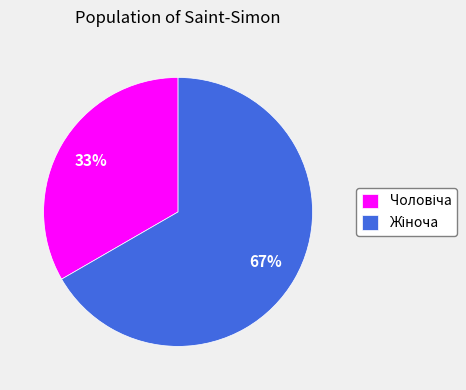

Is there any slice that represents more than half of the pie?

Yes